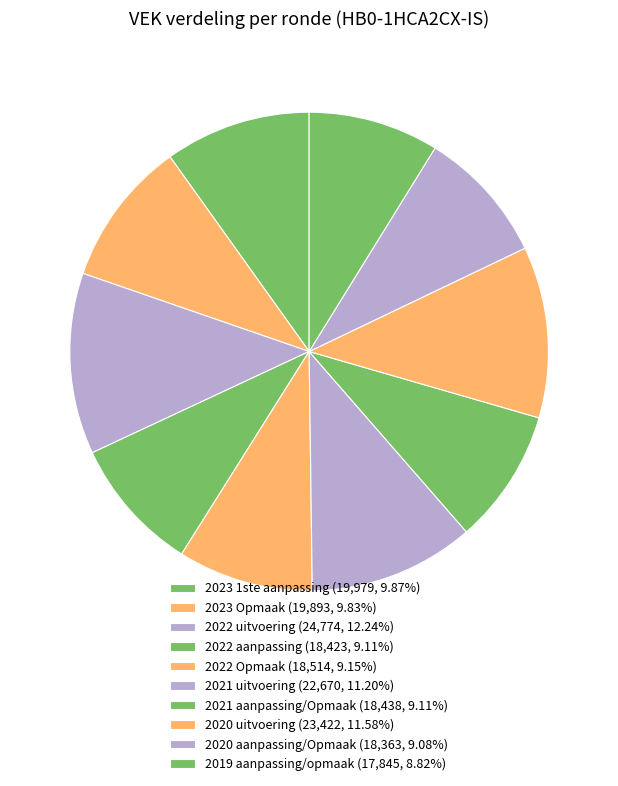

Is 2019 aanpassing/opmaak the majority of the pie?

No